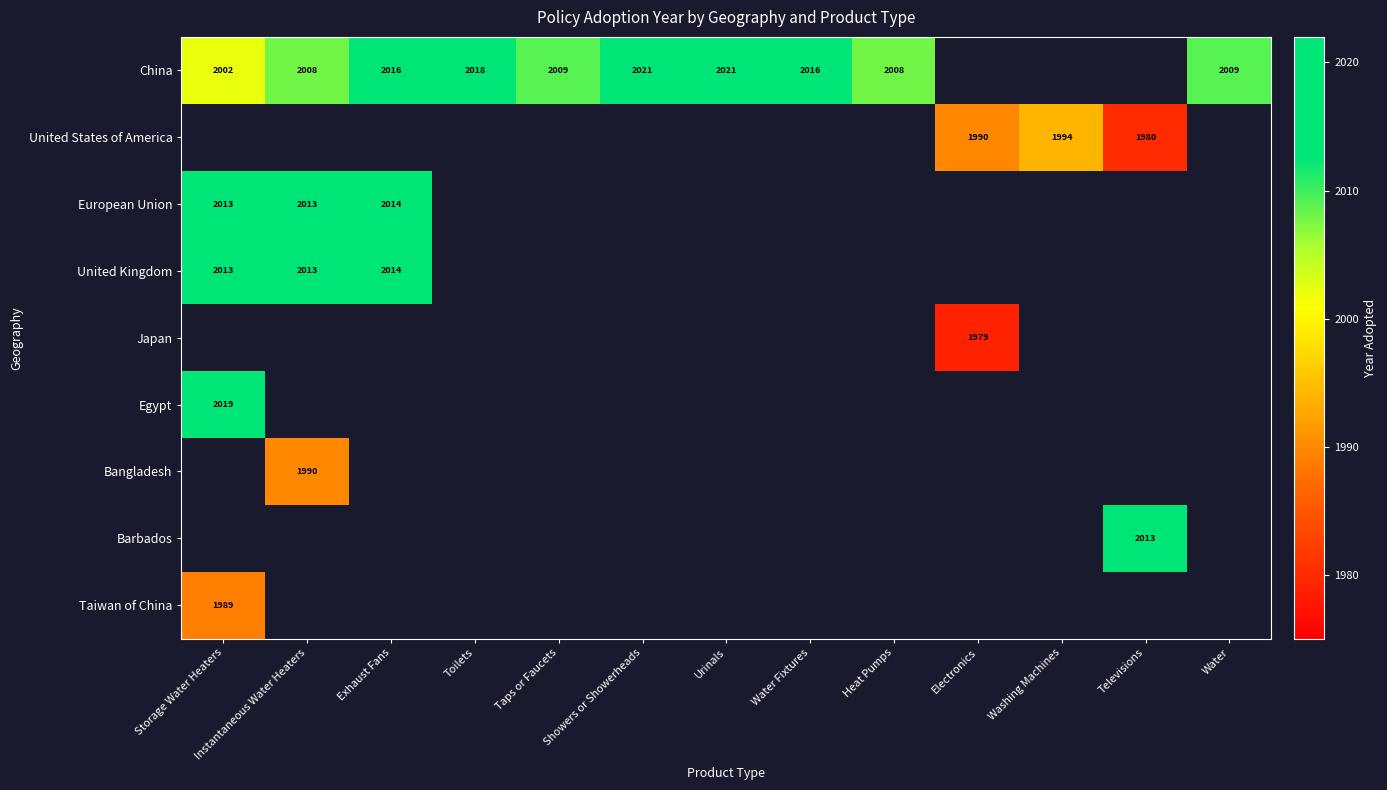

How many values in European Union are above zero?

3